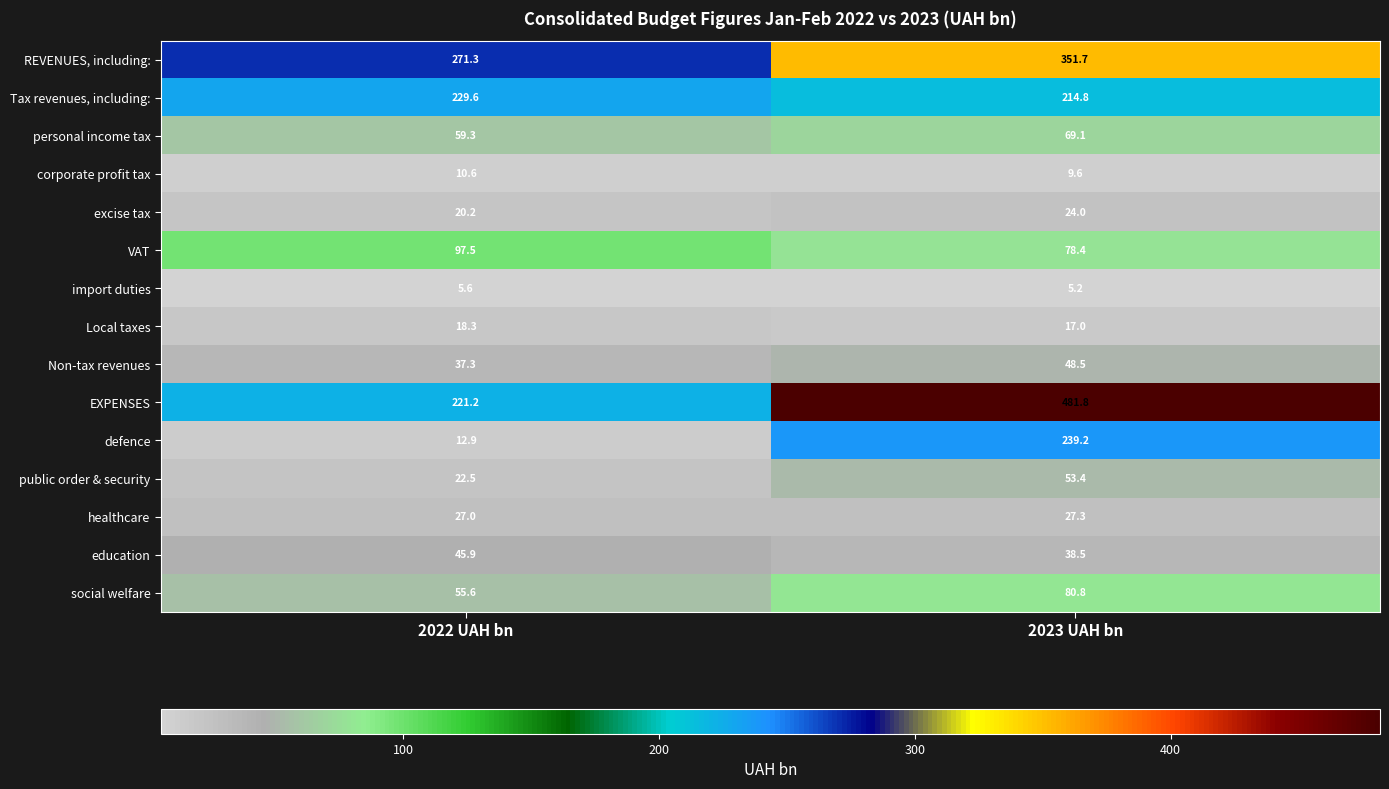

Which series has the largest total across all categories?

EXPENSES